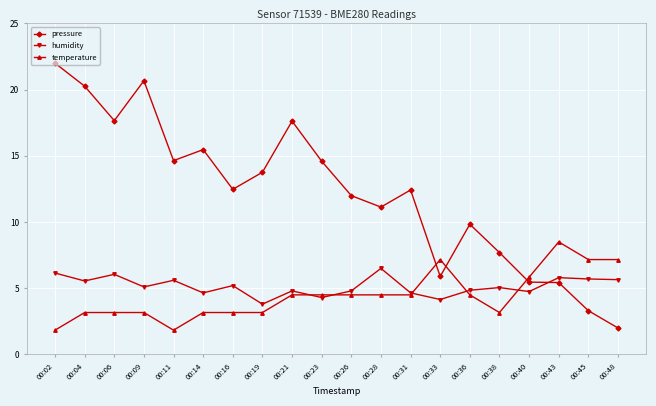

True or false: humidity and temperature intersect in this chart.

True